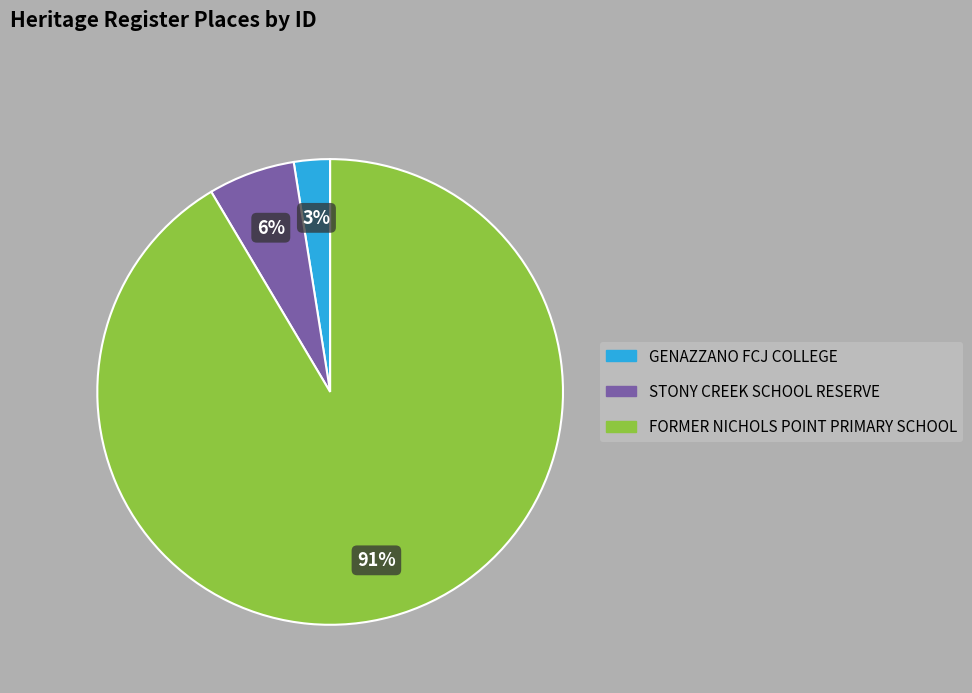

Which slice is the smallest?

GENAZZANO FCJ COLLEGE